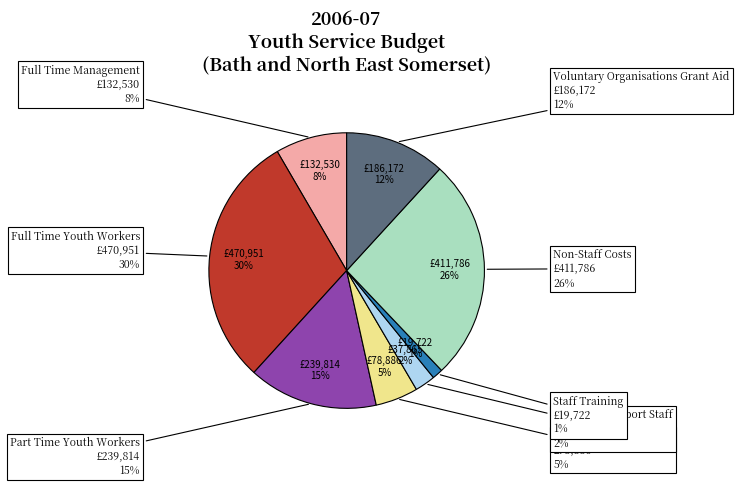

What is the smallest slice in the pie chart?

Staff Training